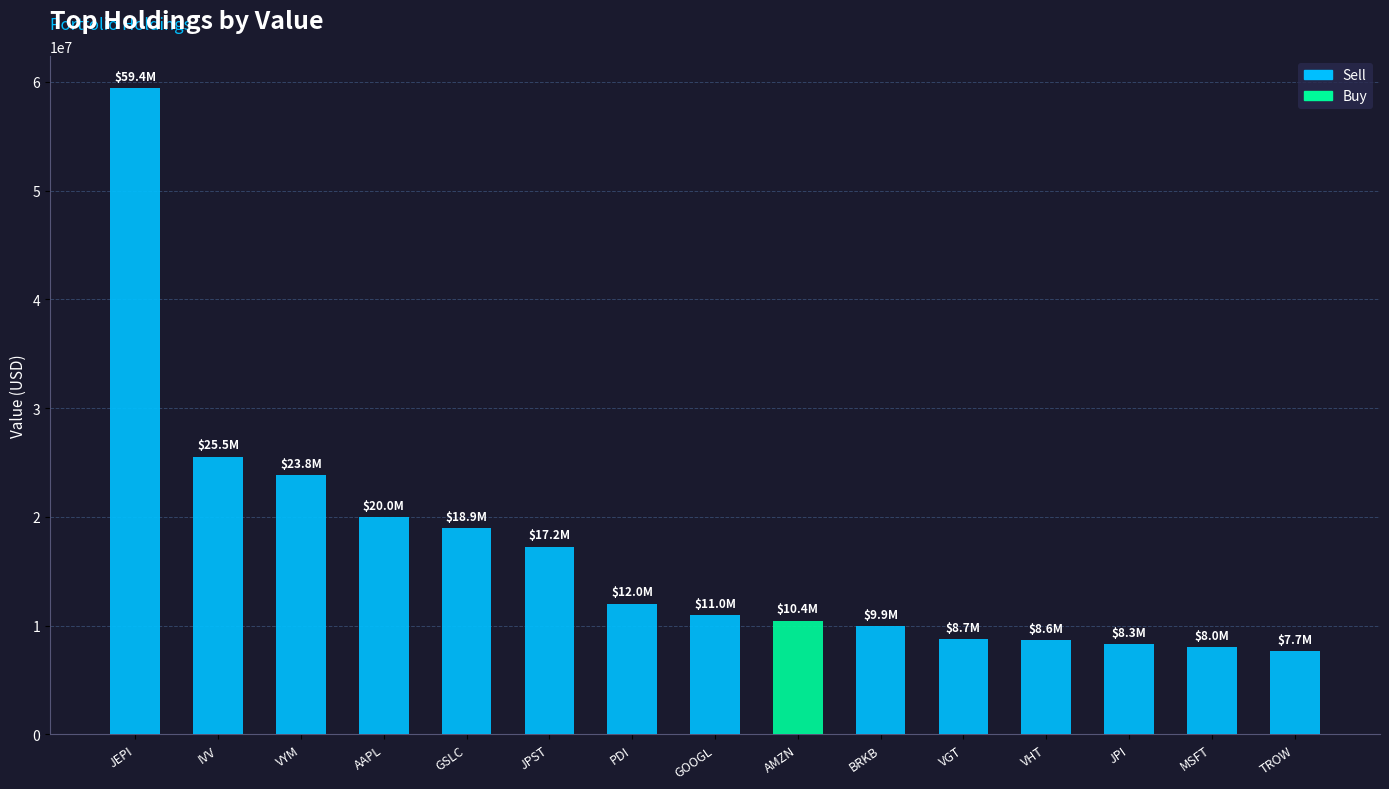

What is the difference between the maximum and minimum values?

51772000